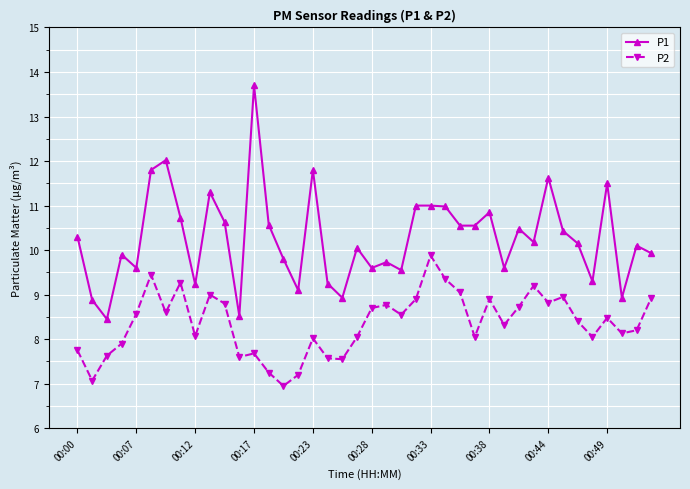

Does the chart have visible grid lines?

Yes